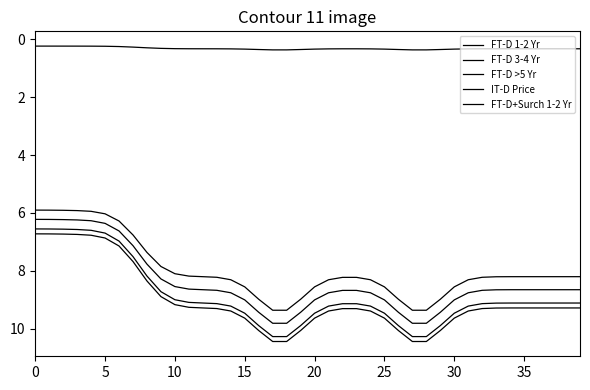

Is this an area chart (filled region under the line)?

No